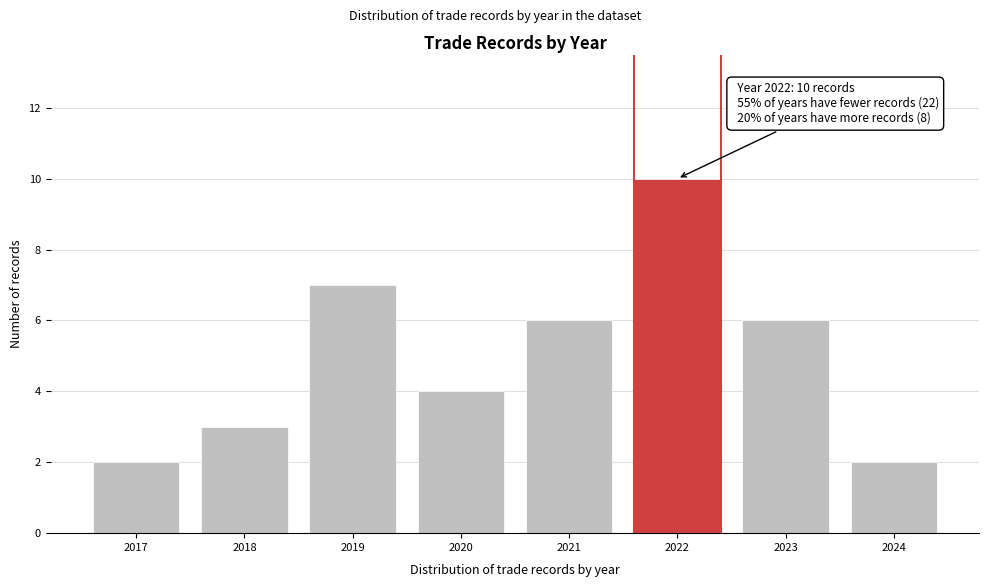

Reading left to right, transcribe all the data shown in this chart.

2	3	7	4	6	10	6	2